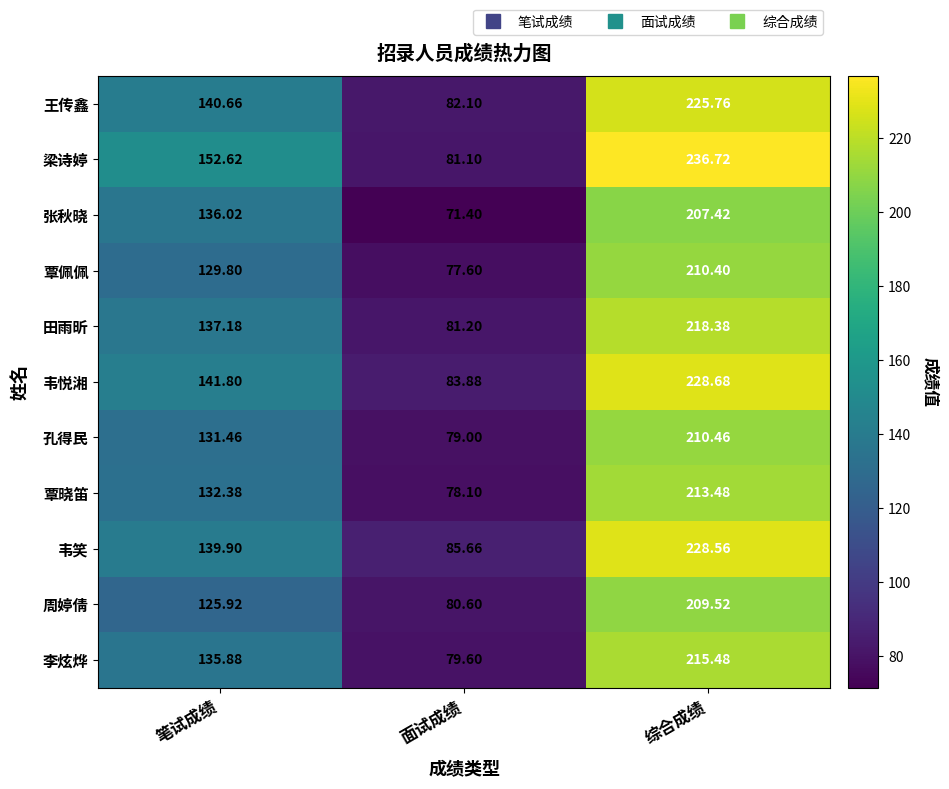

Which series has the largest range (max minus min)?

梁诗婷